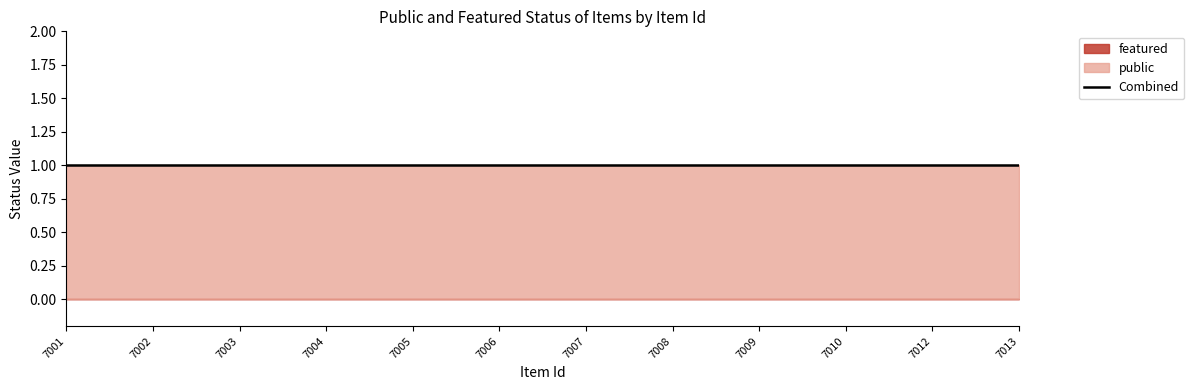

Which has a higher value, 7002 or 7008?

7002